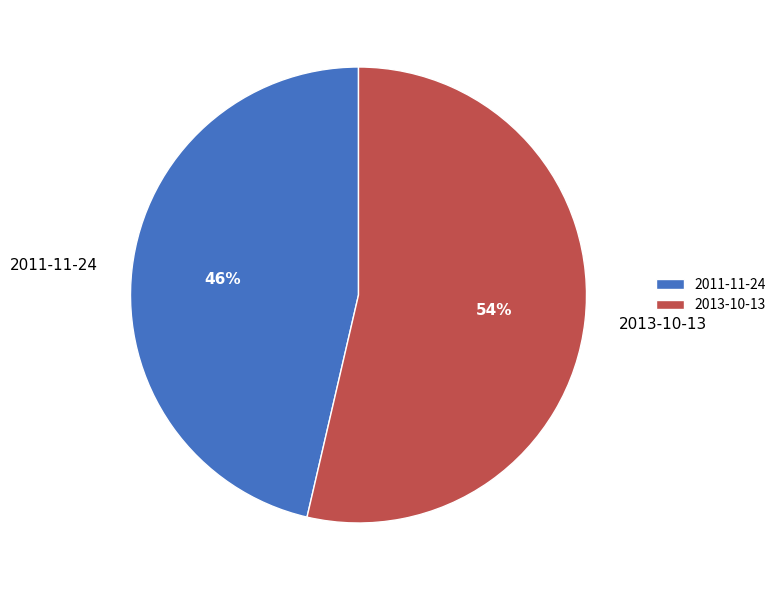

To the nearest percent, what is the average slice percentage?

50%